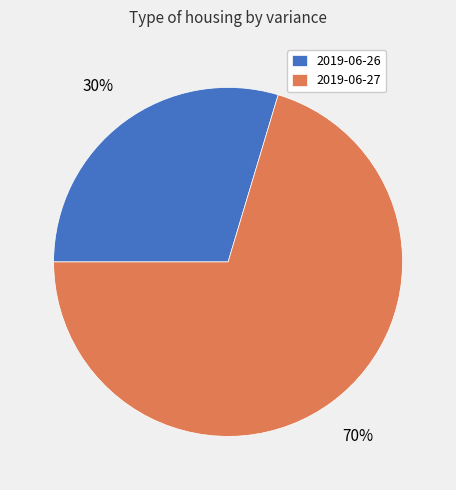

Approximately how many times larger is the value at 2019-06-26 compared to 2019-06-27?

0.4